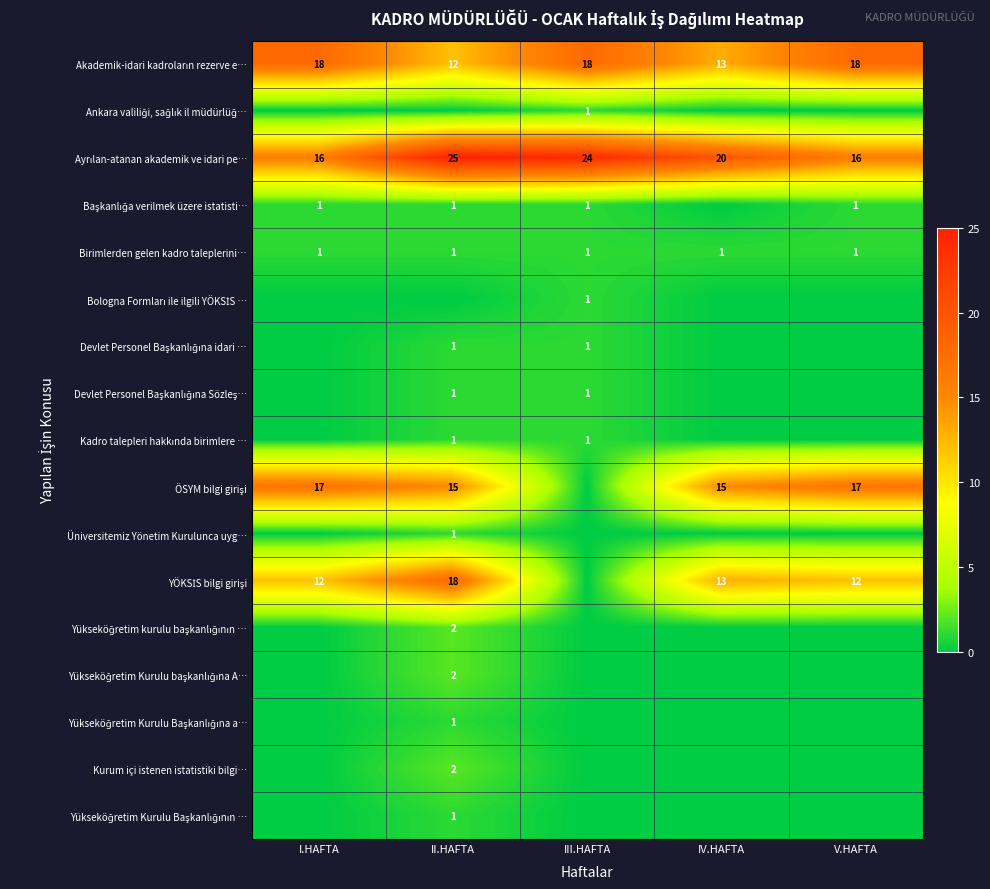

What is the total value across all series at I.HAFTA?

65